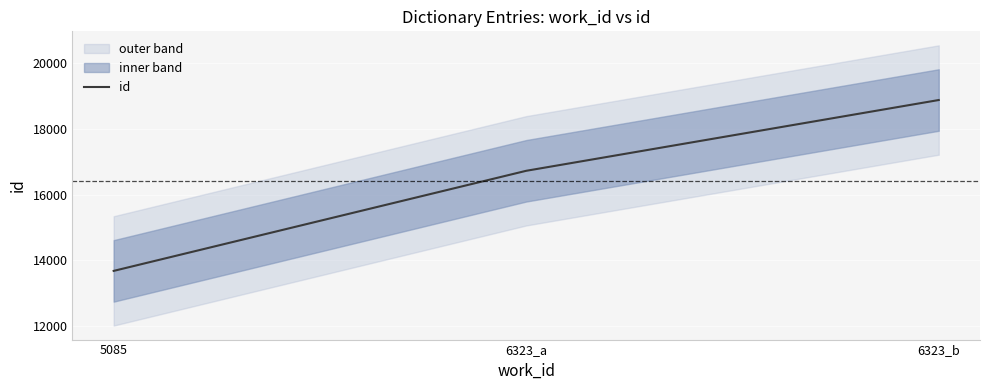

Reading left to right, transcribe all the data shown in this chart.

13680	16722	18873